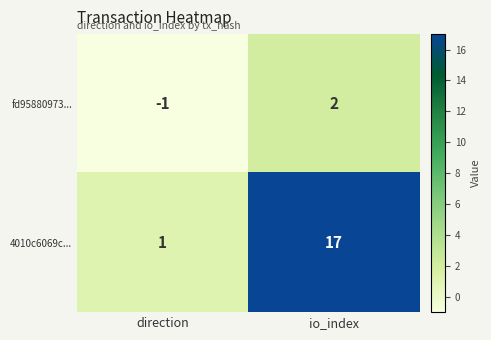

What is the difference between the highest and lowest values at direction?

2